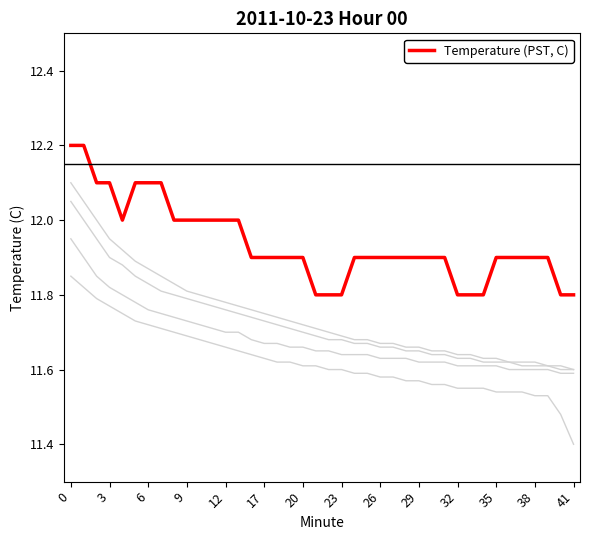

True or false: Temperature (PST, C) has a value of 11.9 at 35.

True